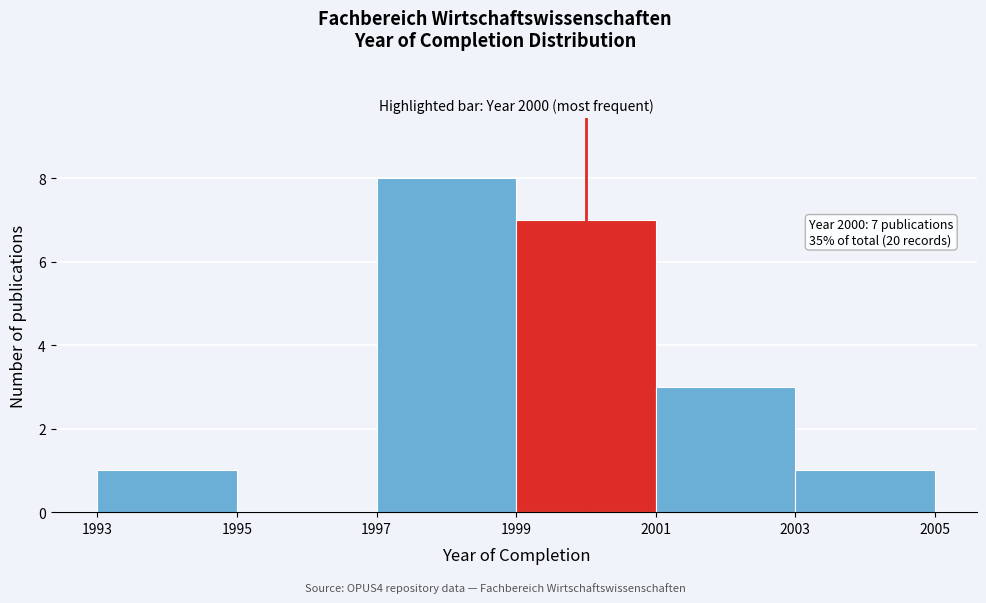

Which range on the x-axis has the tallest bar?

1997 to 1999